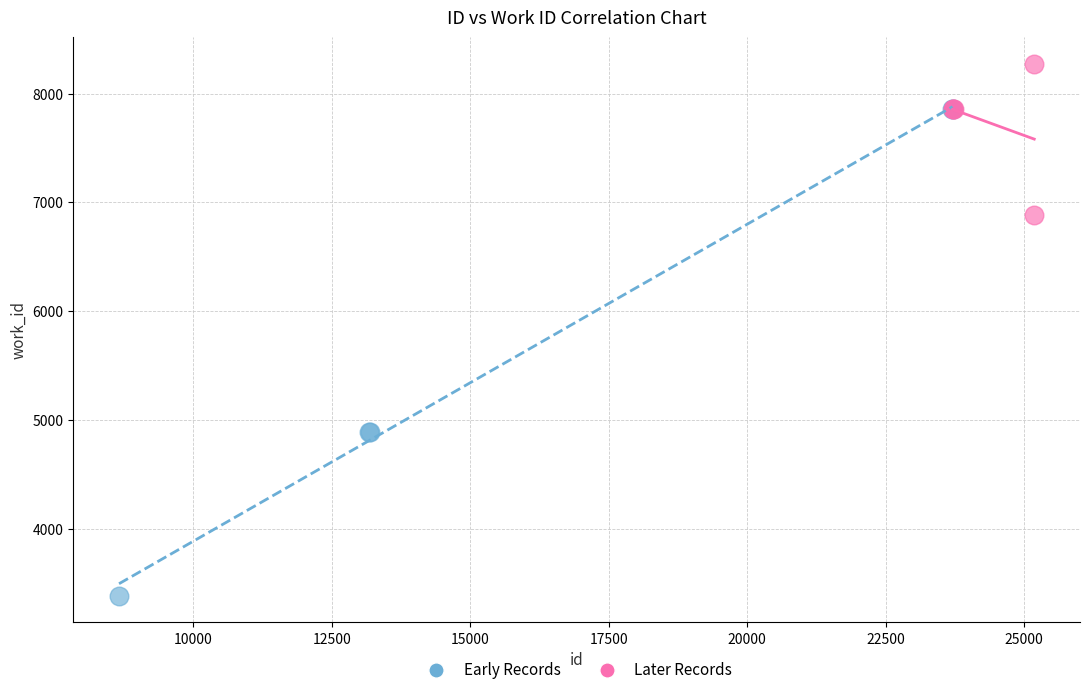

Which series reaches the maximum Y coordinate?

Later Records